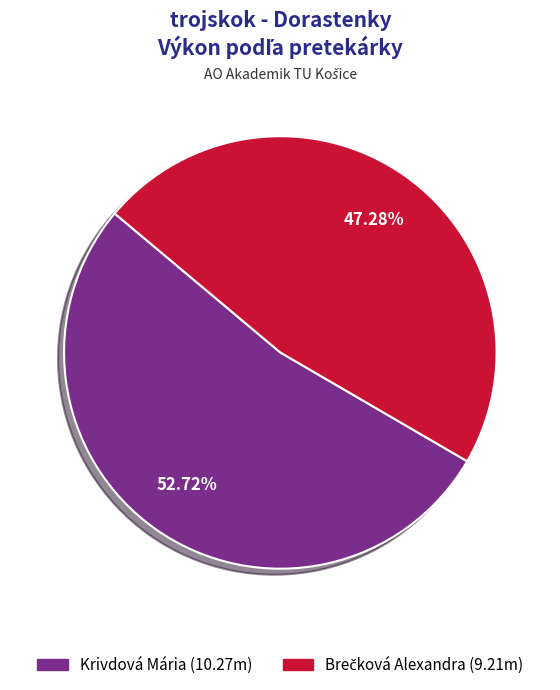

What is the largest slice in the pie chart?

Krivdová Mária